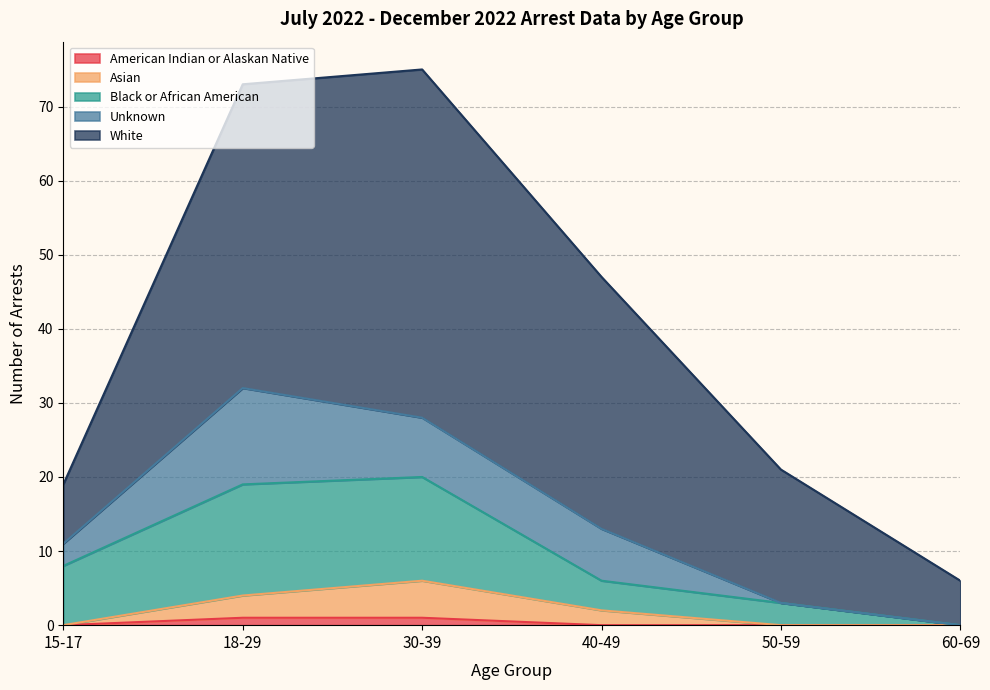

What is the total value across all series at 60-69?

6